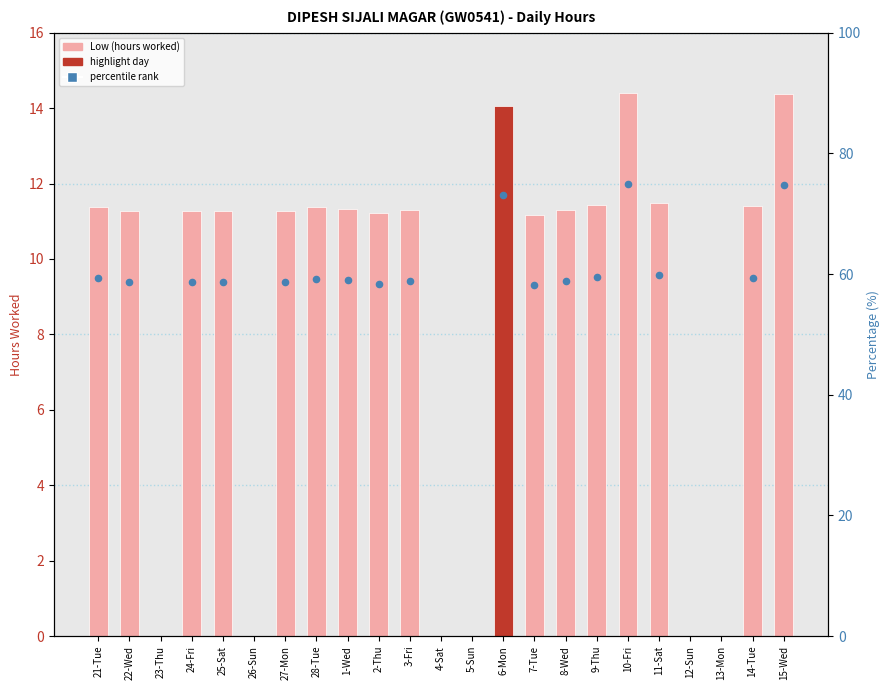

Which has a higher value, 5-Sun or 28-Tue?

28-Tue